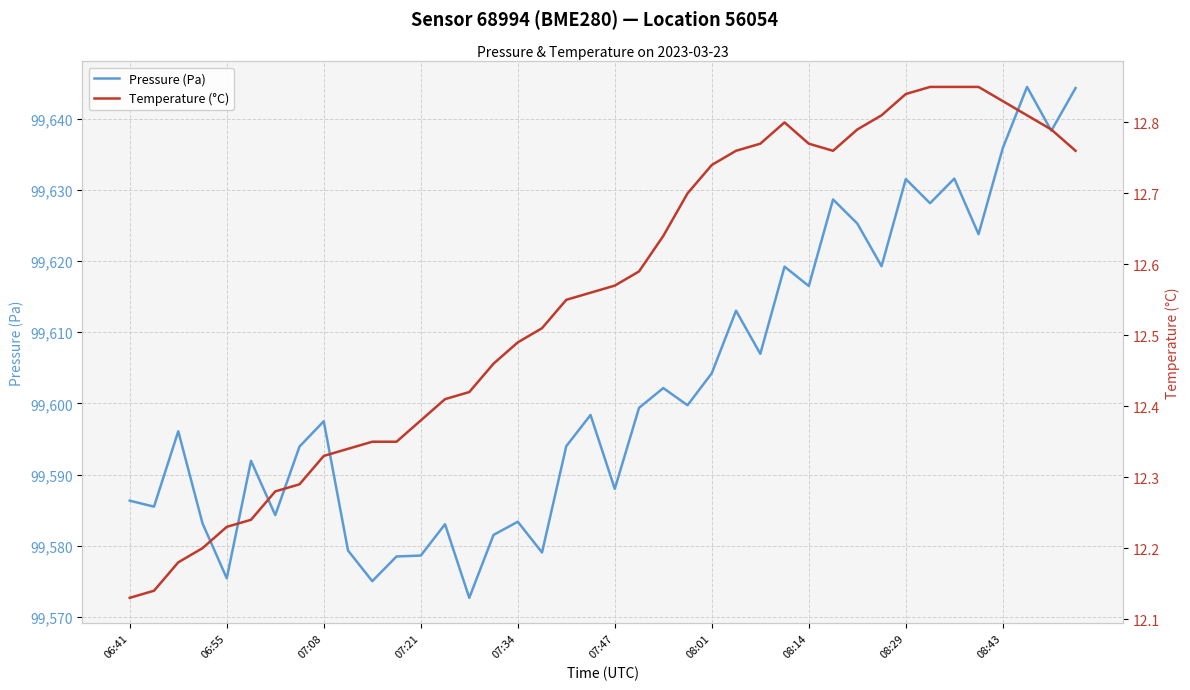

What are all the series names shown in the legend?

Pressure (Pa), Temperature (°C)